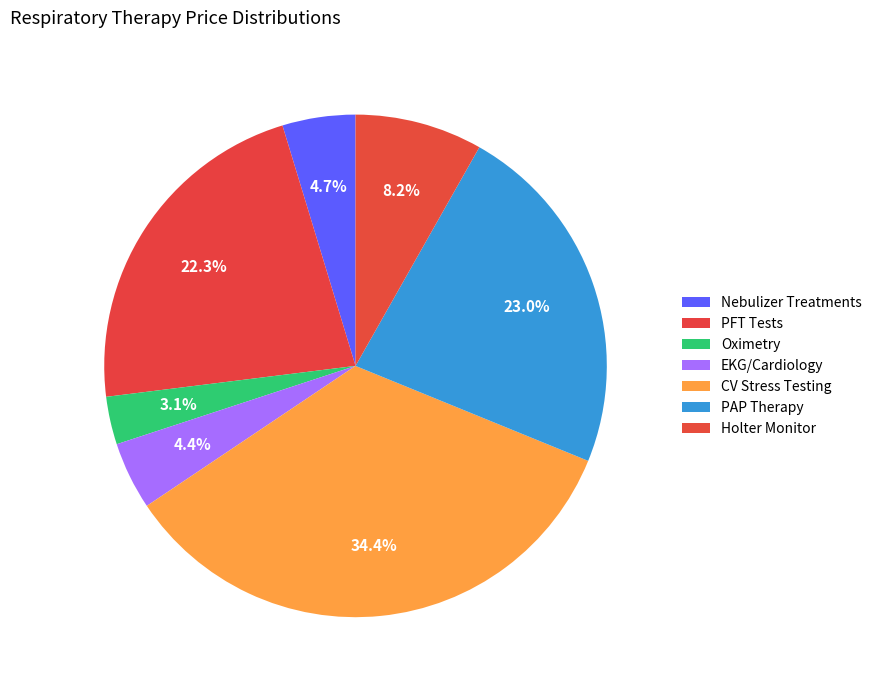

How many slices are in this pie chart?

7